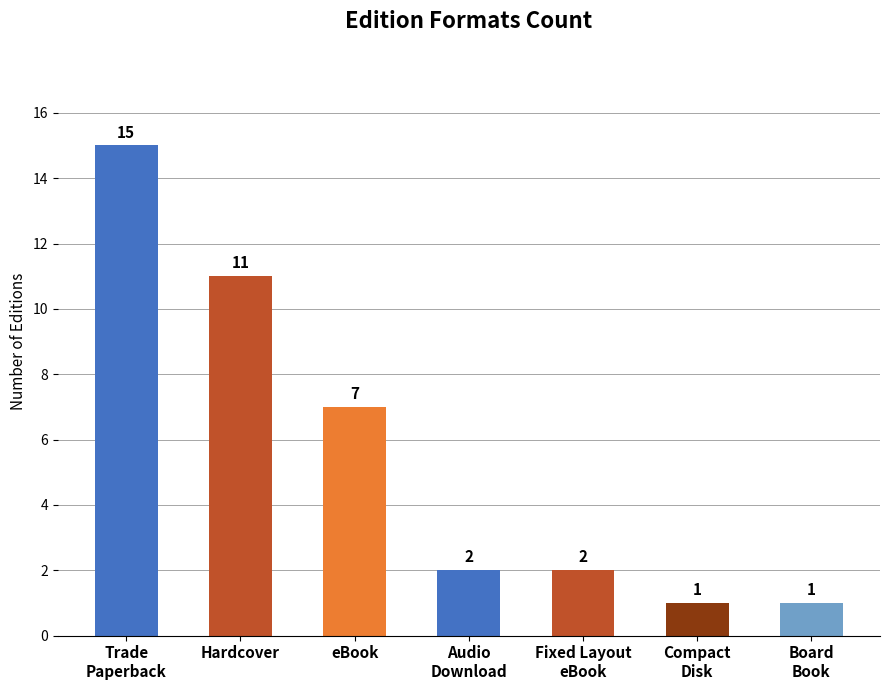

Reading left to right, extract all data points from this chart.

Trade
Paperback=15	Hardcover=11	eBook=7	Audio
Download=2	Fixed Layout
eBook=2	Compact
Disk=1	Board
Book=1